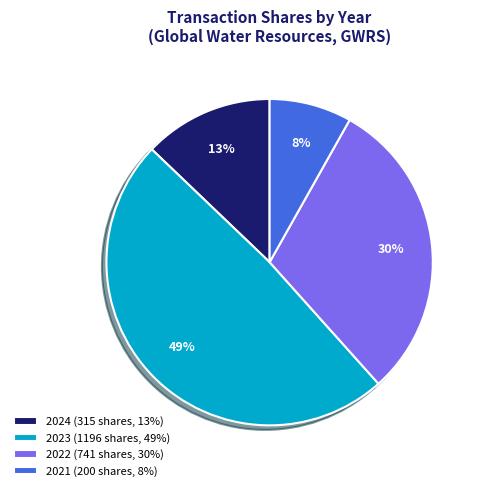

True or false: 2022 (741 shares, 30%) accounts for 30% of the total.

True